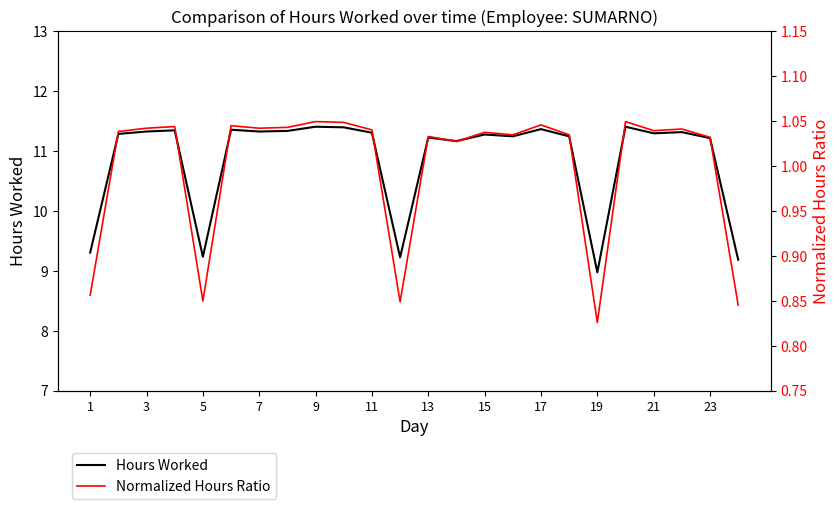

The value of Hours Worked at 19 is 5.2. True or false?

False